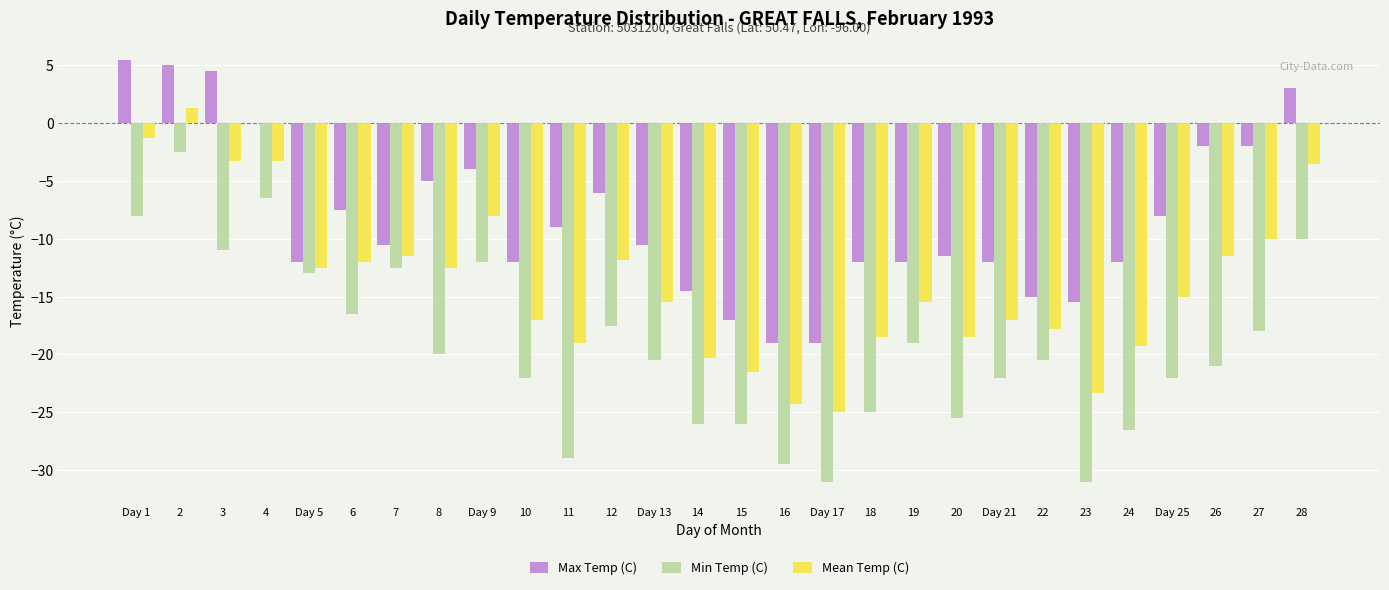

At which label is Min Temp (C) closest to -16?

6